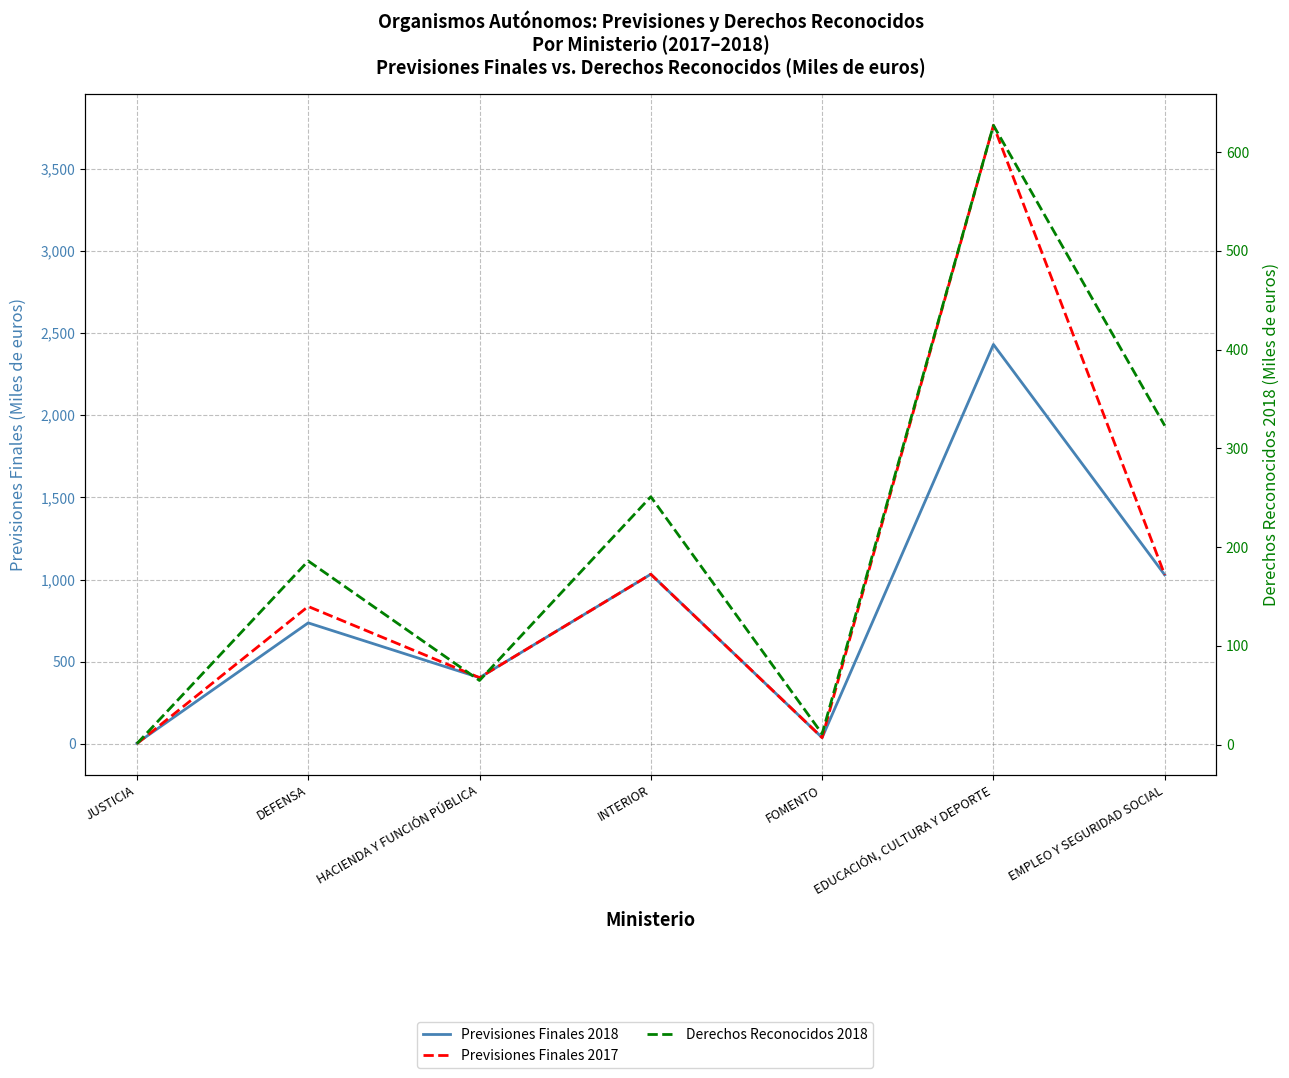

At which label does Previsiones Finales 2018 first exceed 736?

INTERIOR